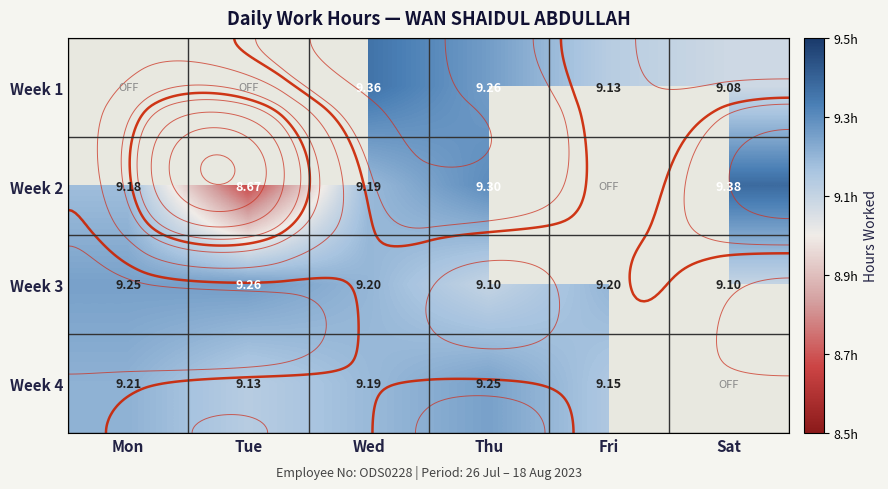

Is it true that Week 4 equals 6.3 at Thu?

False